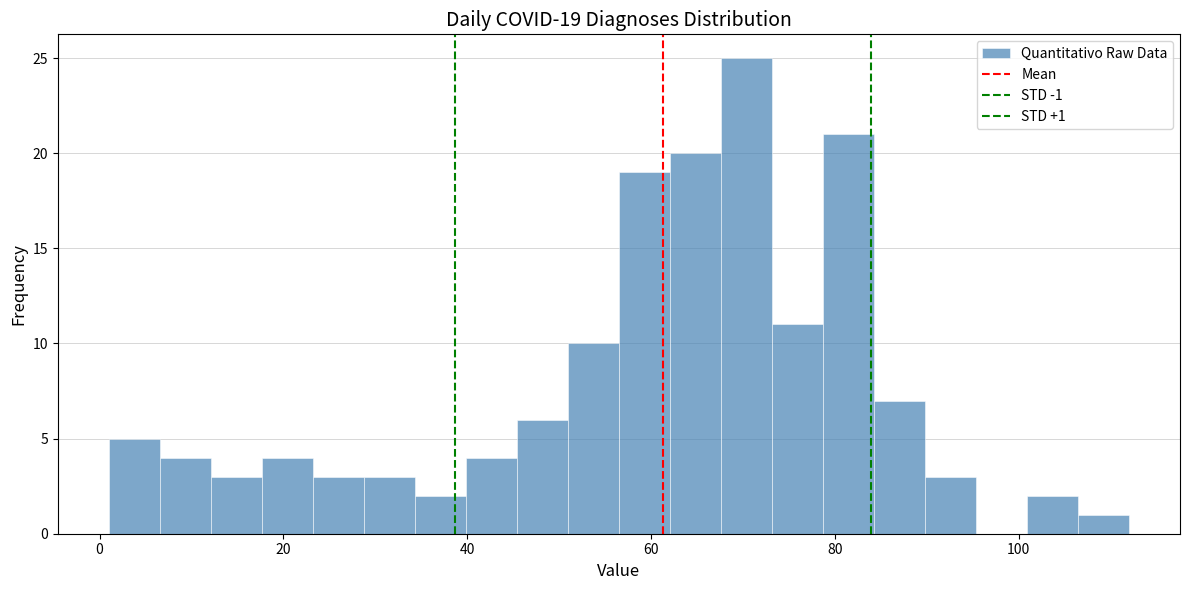

Read against the x-axis, roughly where is the centre of the tallest bar?

70